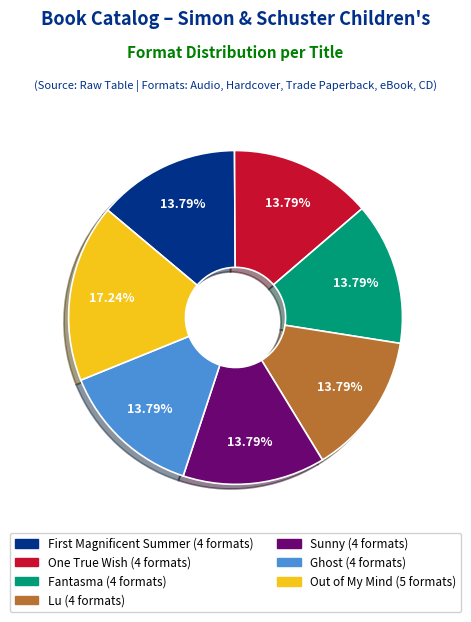

Is there a majority slice in this chart?

No